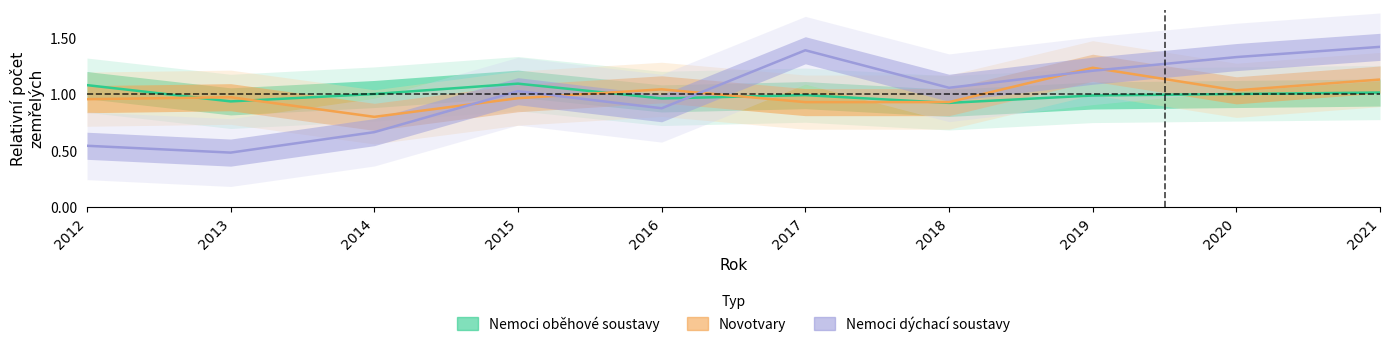

True or false: Nemoci dýchací soustavy has more than 2 interior local peaks.

False